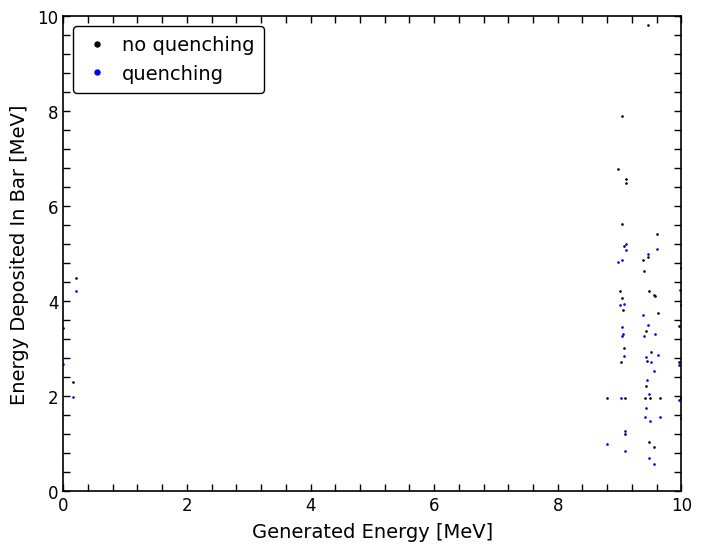

What is the difference between the second highest and minimum values in the quenching series?

4.5